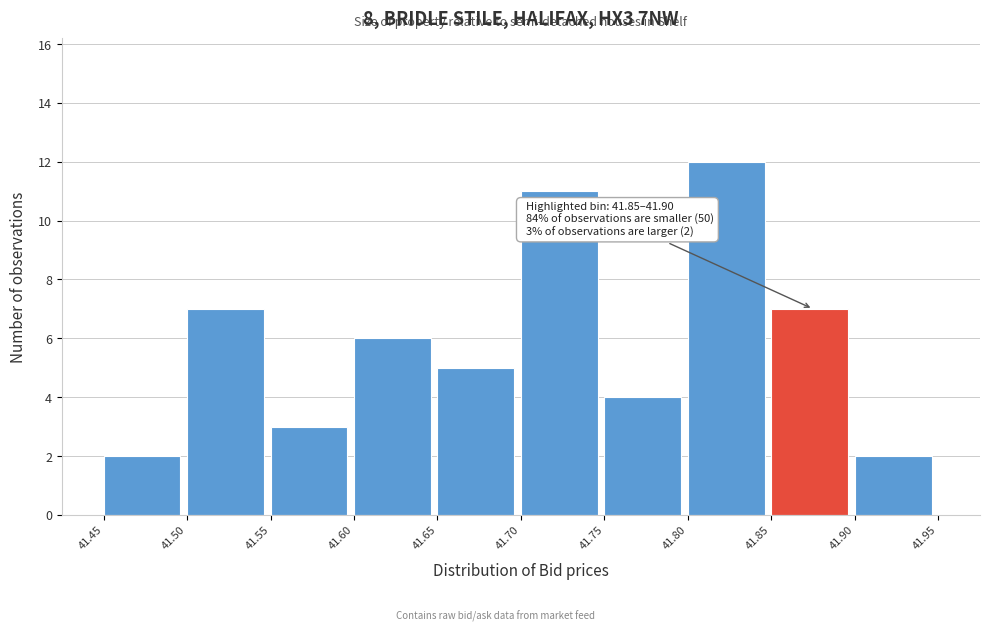

Which range on the x-axis has the tallest bar?

41.80 to 41.85